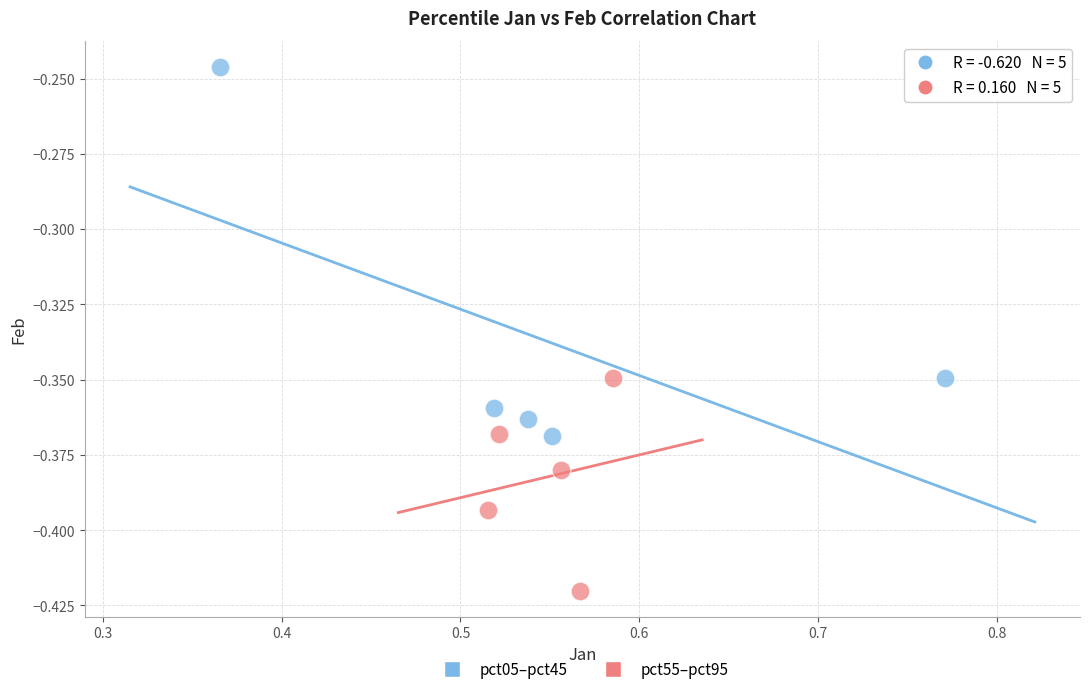

Which series has the largest Y range (max minus min)?

pct05–pct45